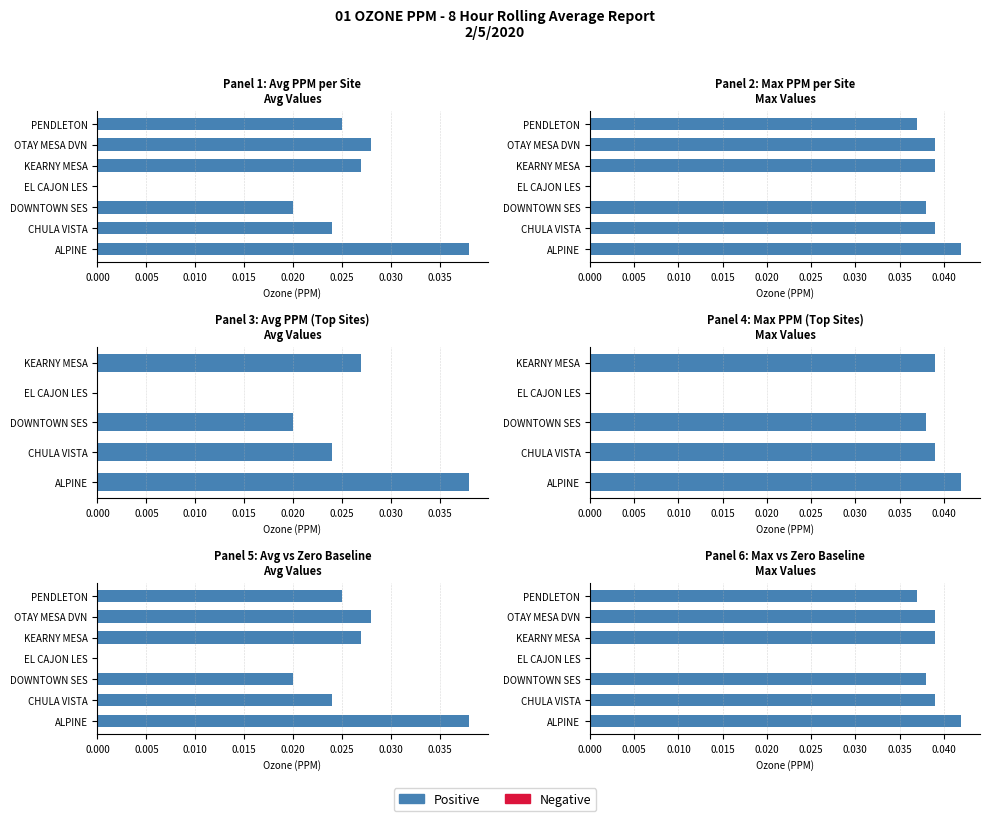

What are all the series names shown in the legend?

Positive, Negative